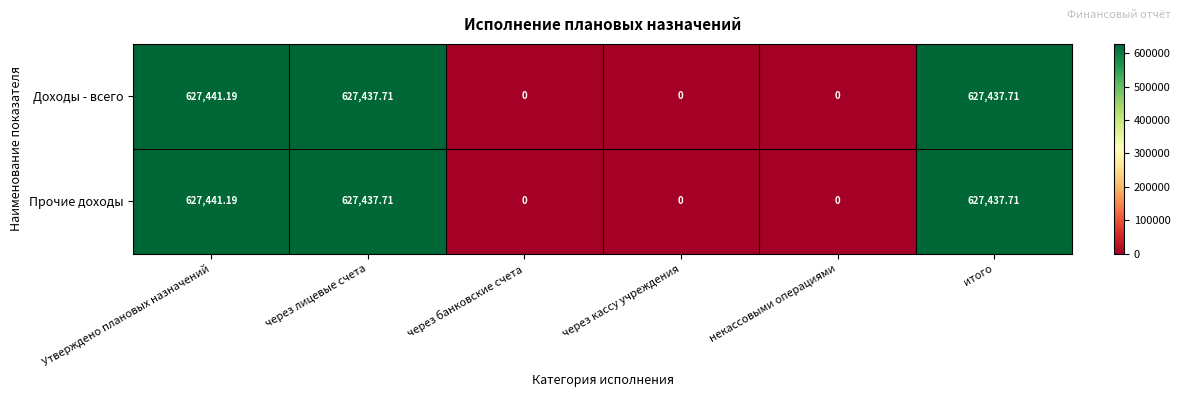

Where does the Прочие доходы series first go above 627437?

Утверждено плановых назначений